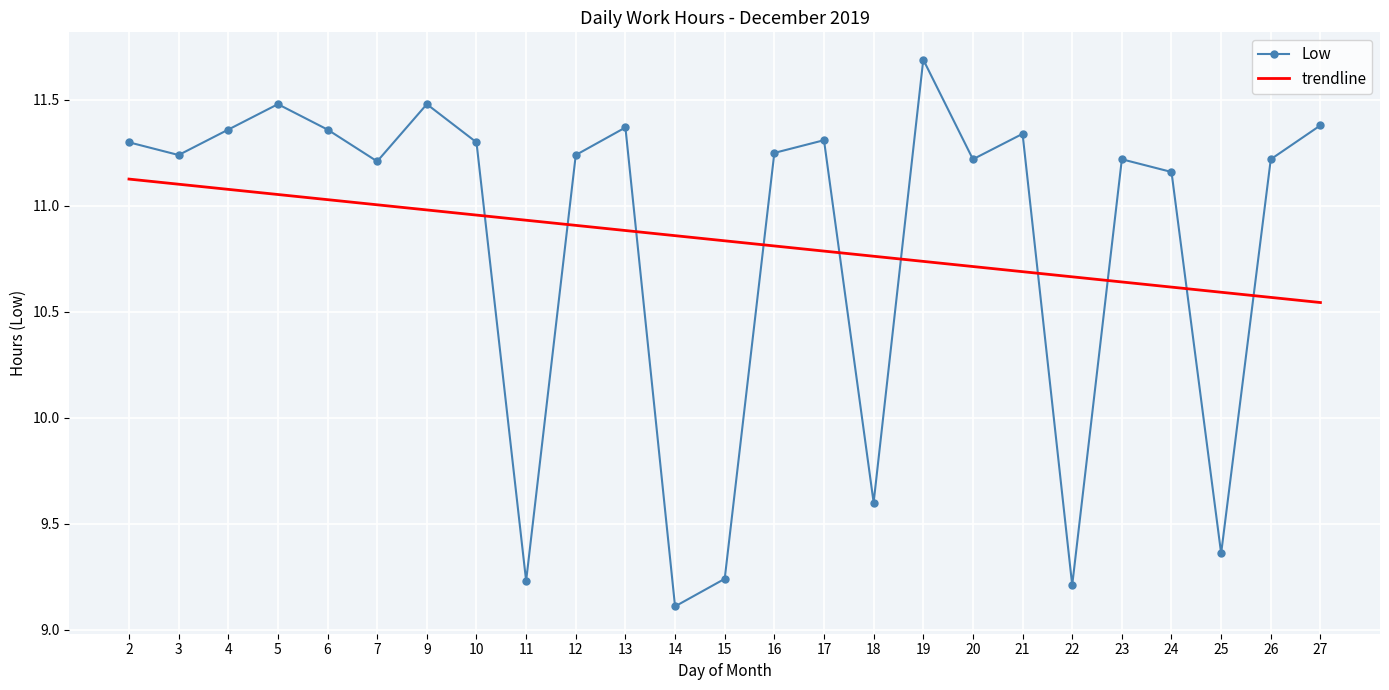

What is the total value across all series at 21?

22.0